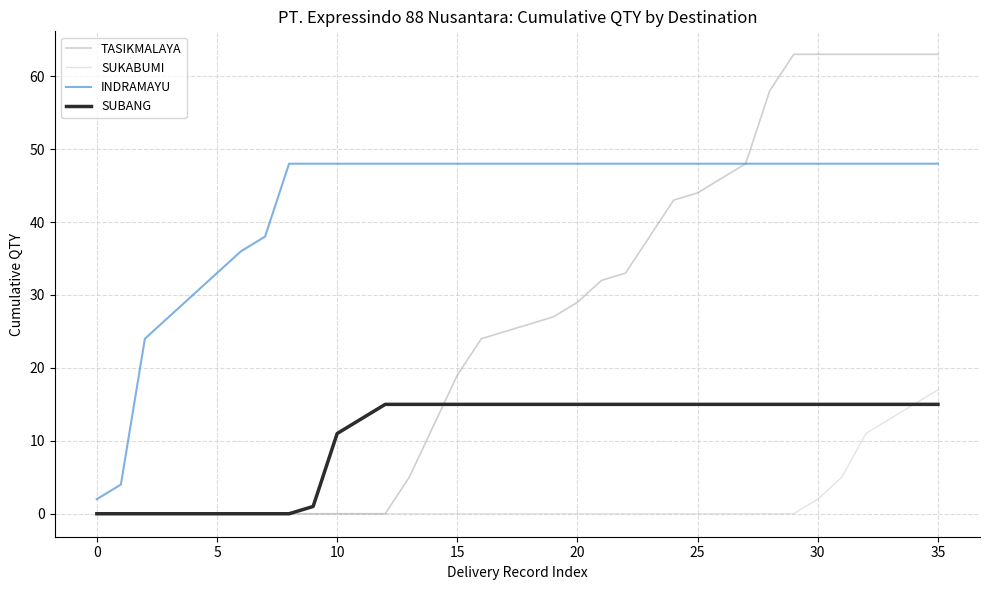

What is the difference between the maximum and minimum values in the SUBANG series?

15